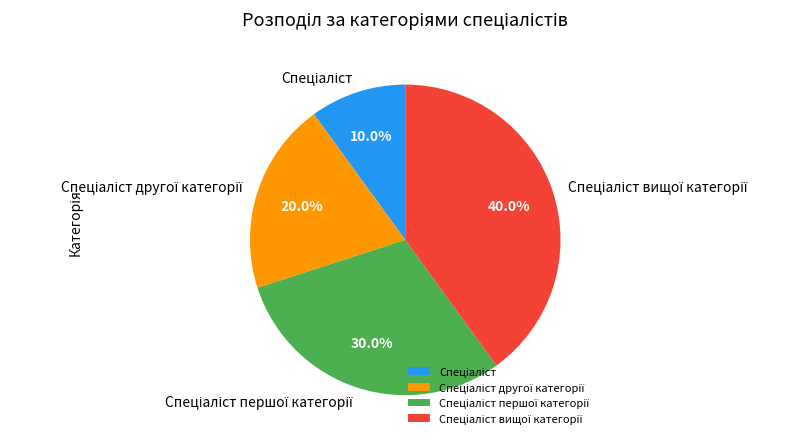

Is there any slice that represents more than half of the pie?

No